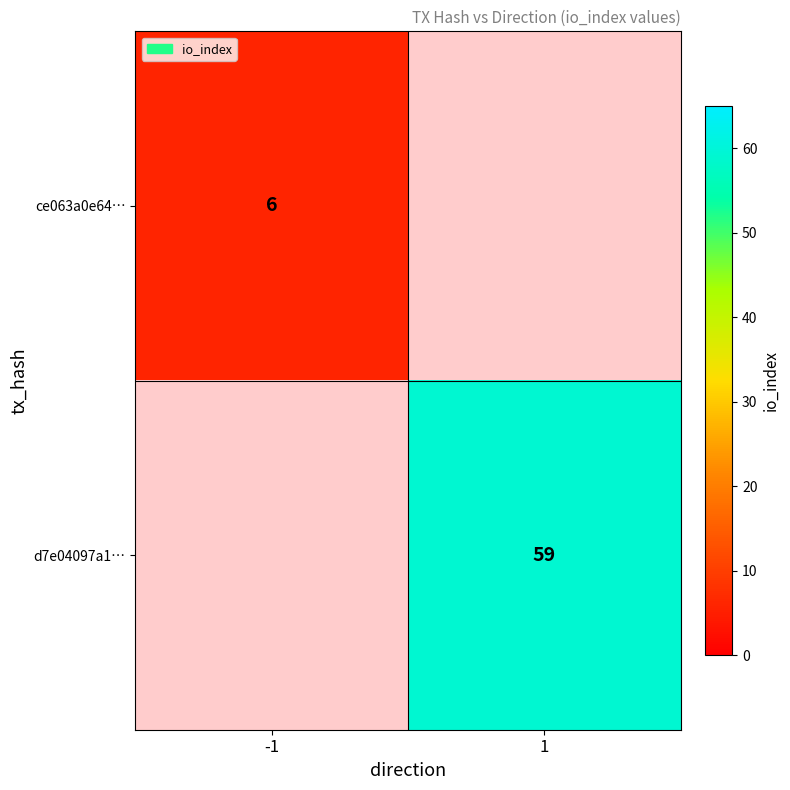

True or false: ce063a0e64… has a value of 8 at -1.

False